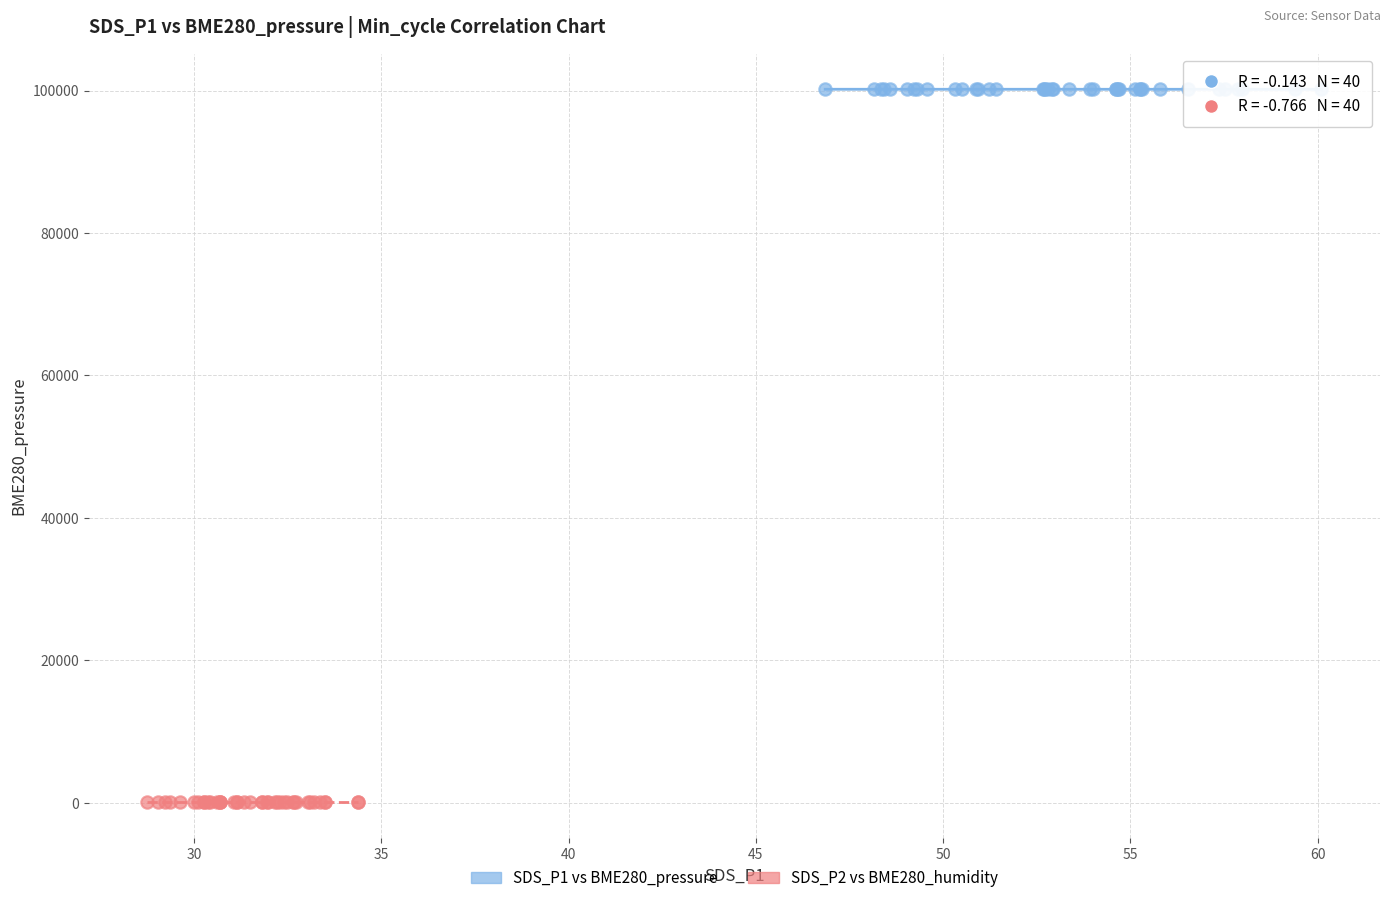

Which series has the widest spread of Y values?

SDS_P1 vs BME280_pressure